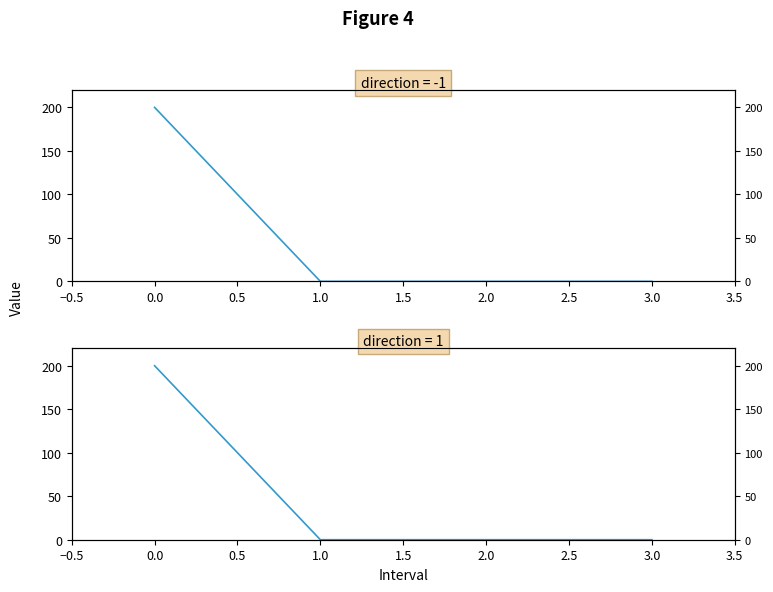

What is the maximum value shown in the chart?

200